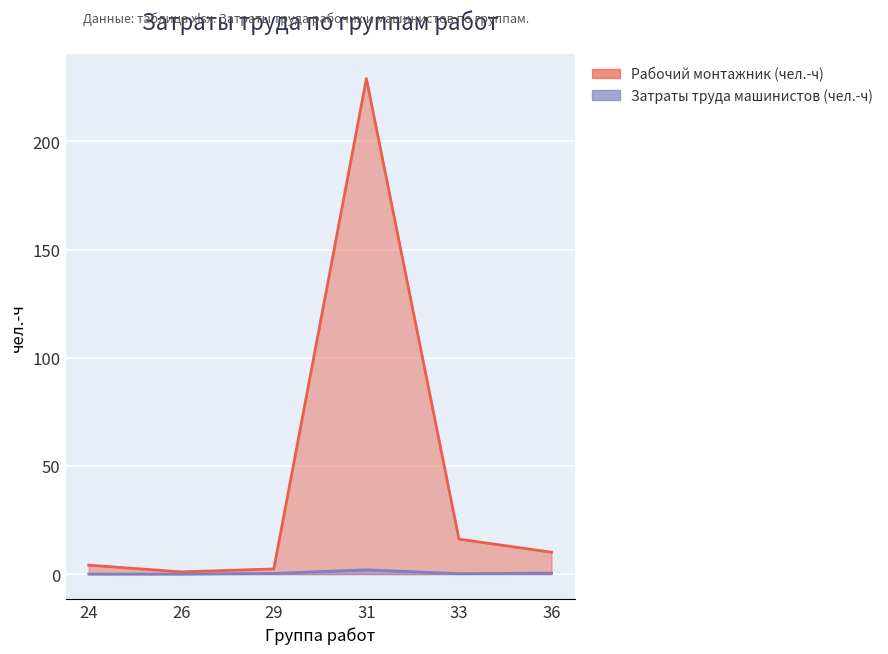

True or false: Затраты труда машинистов (чел.-ч) and Рабочий монтажник (чел.-ч) intersect in this chart.

False